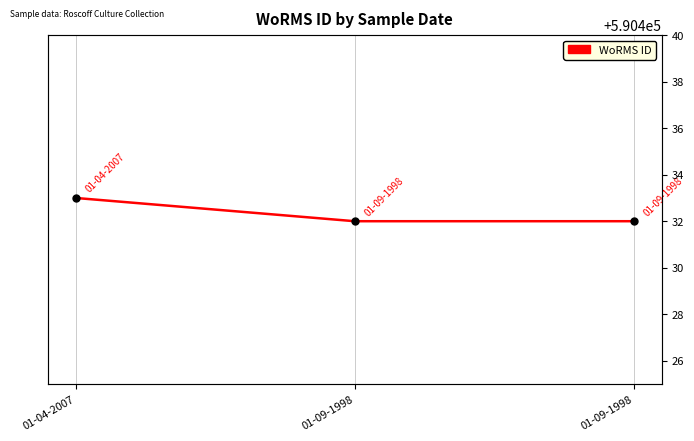

Reading left to right, extract all data points from this chart.

01-04-2007=590433	01-09-1998=590432	01-09-1998=590432